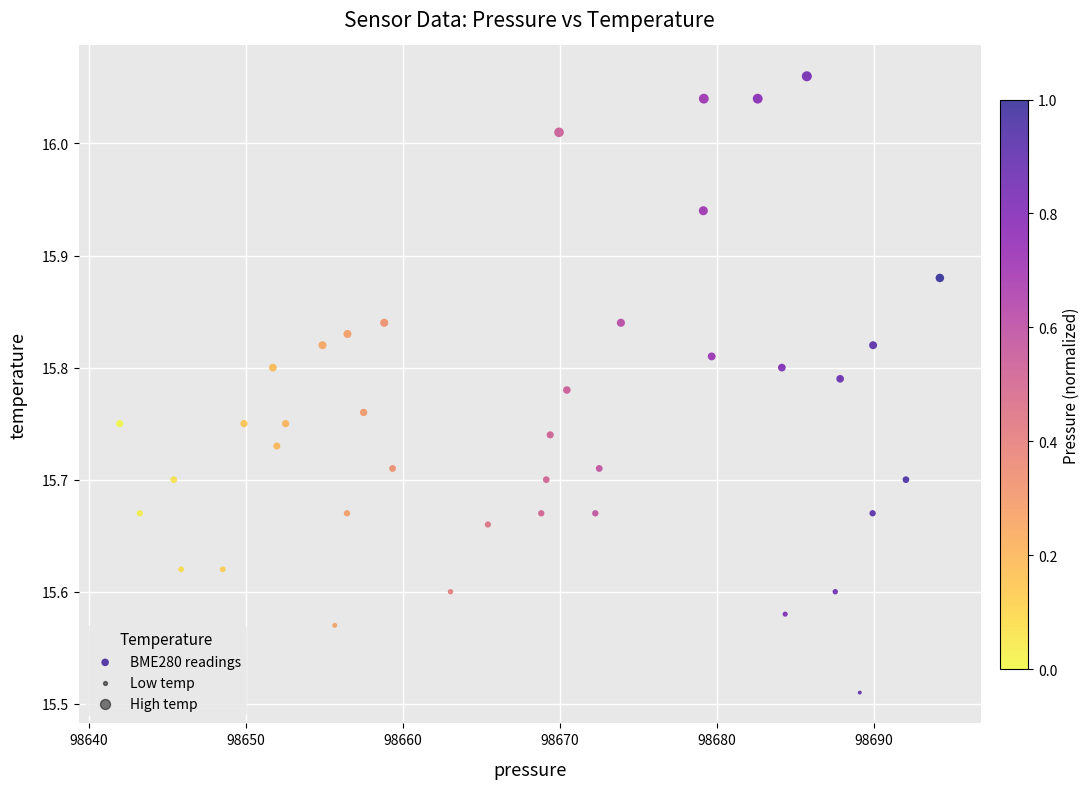

What is the range of X values (max minus min)?

52.2